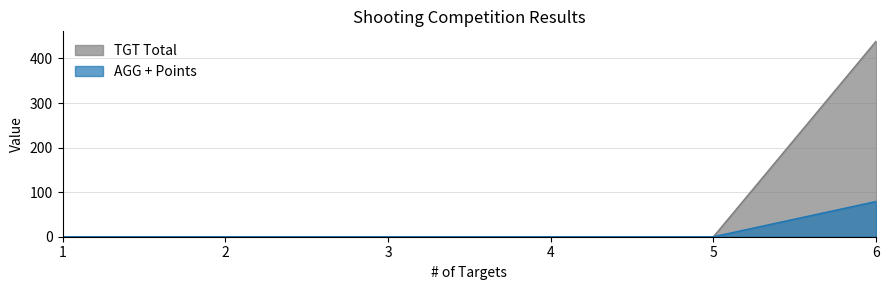

Does the chart have visible grid lines?

Yes